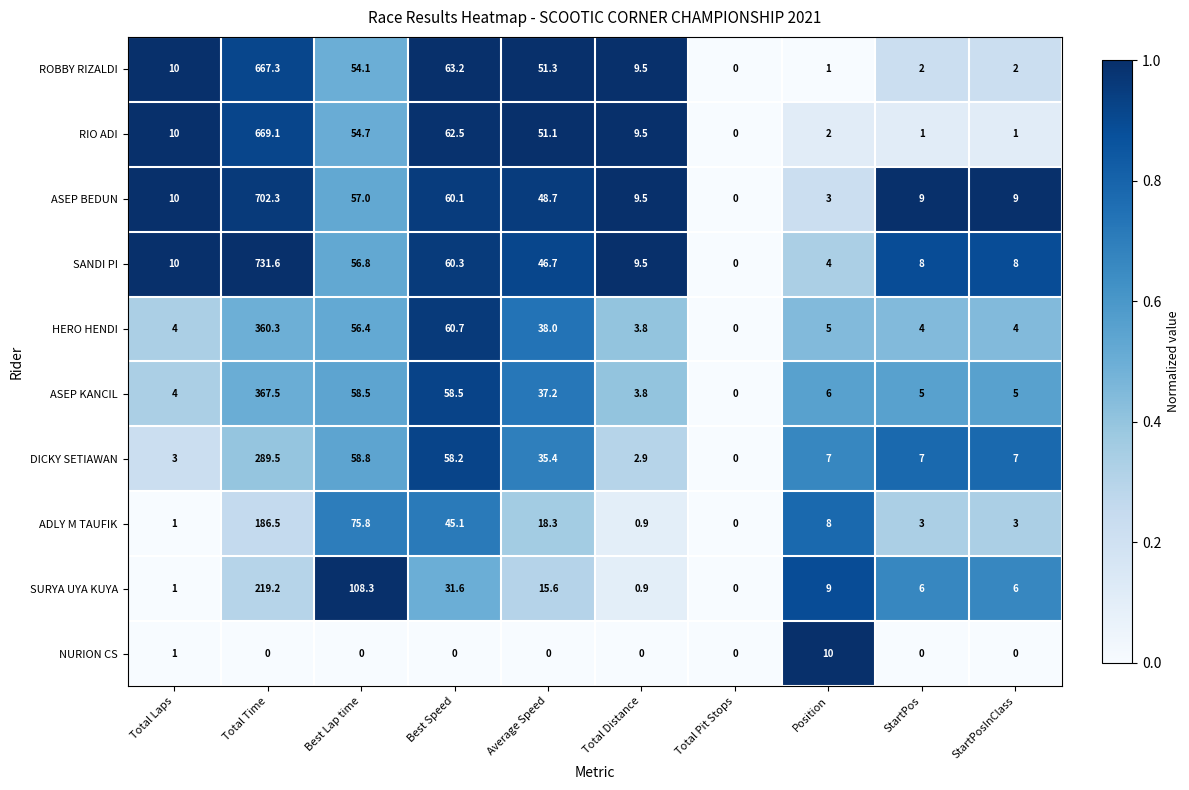

What is the difference between the second highest and minimum values in the SURYA UYA KUYA series?

108.3